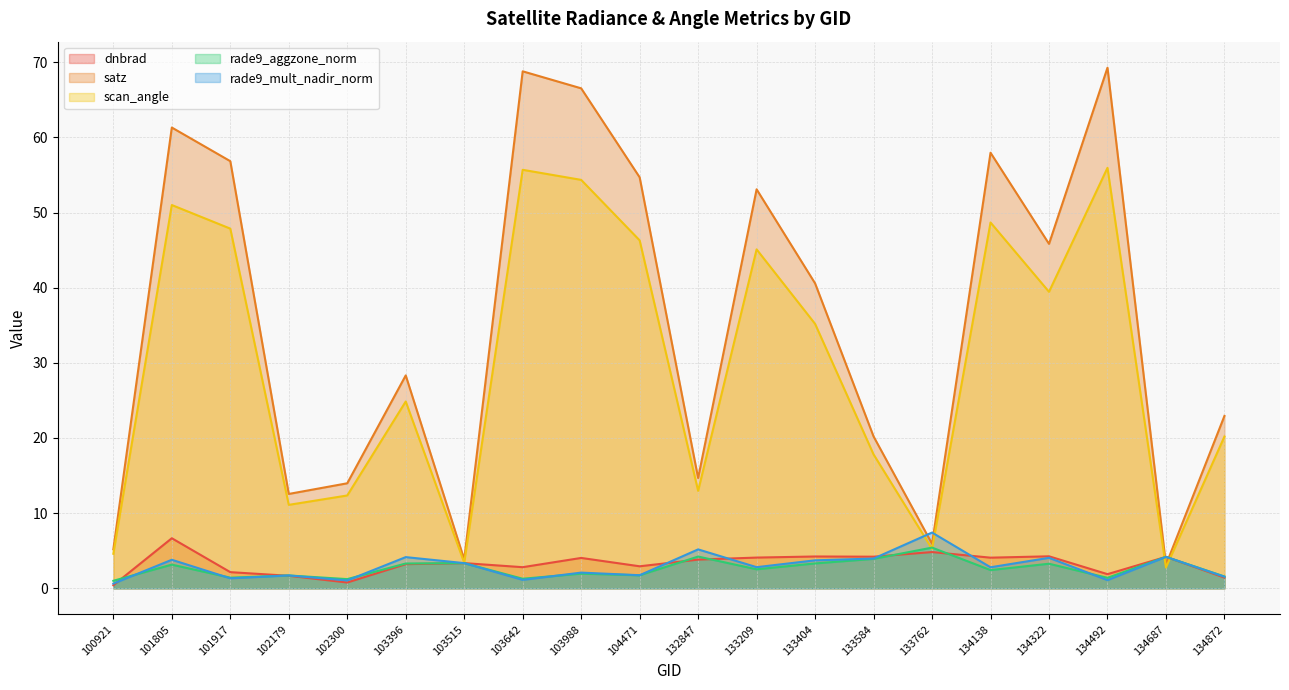

True or false: satz and rade9_aggzone_norm intersect in this chart.

True